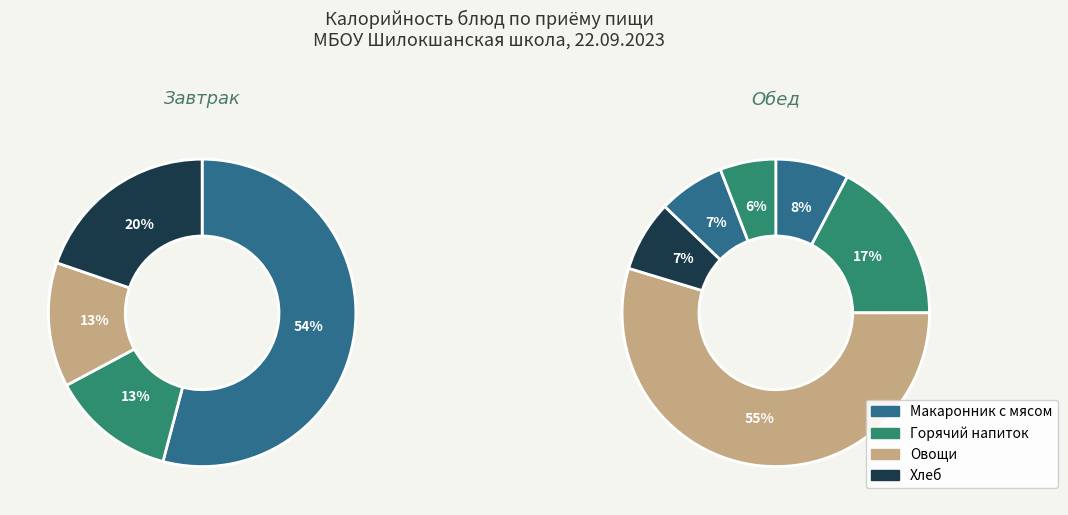

Count the number of slices in the pie.

10